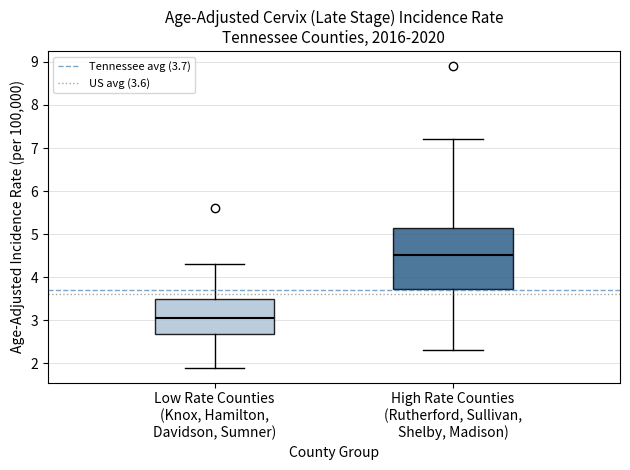

Reading left to right, read every box against the y-axis: the position of its median line, the range the box covers, and the ends of its whiskers. The values are not printed on the chart, so give them approximately, as read against the axis.

Low Rate Counties (Knox, Hamilton, Davidson, Sumner): median 3.1, box 2.7 to 3.5, whiskers 1.9 to 4.3
High Rate Counties (Rutherford, Sullivan, Shelby, Madison): median 4.5, box 3.7 to 5.2, whiskers 2.3 to 7.2